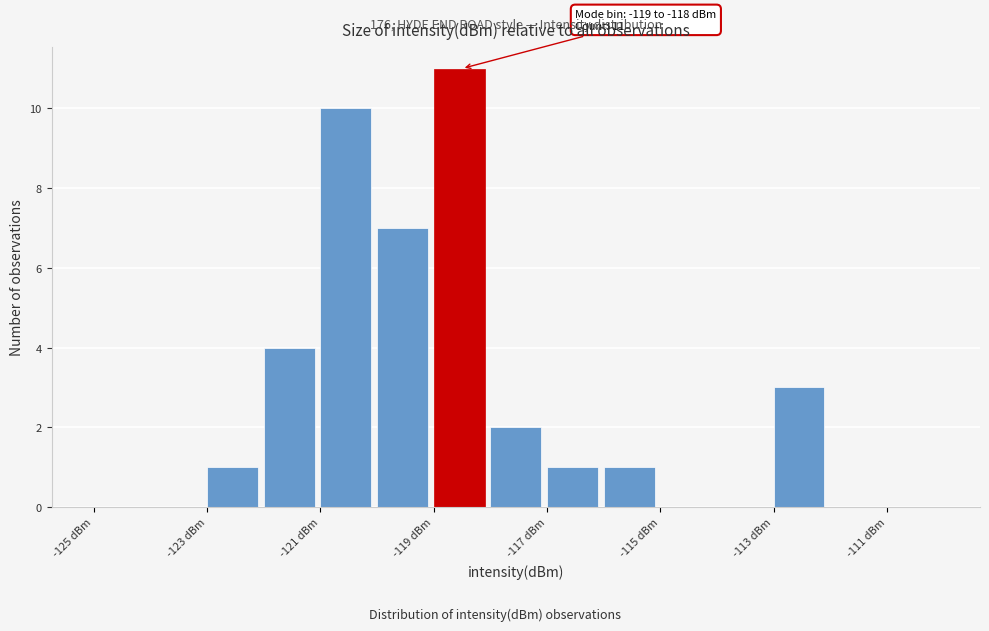

Which range on the x-axis has the tallest bar?

-119 to -118